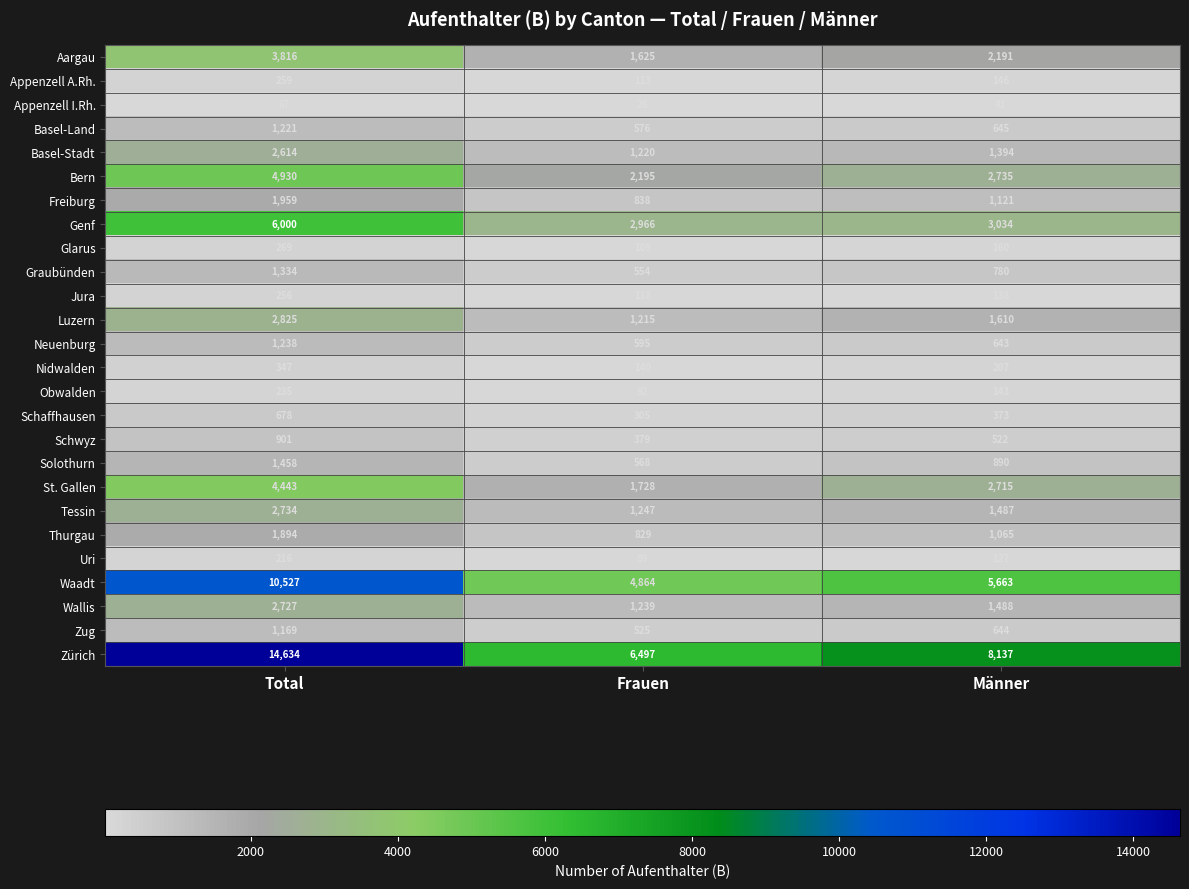

Which series has the largest total across all categories?

Zürich